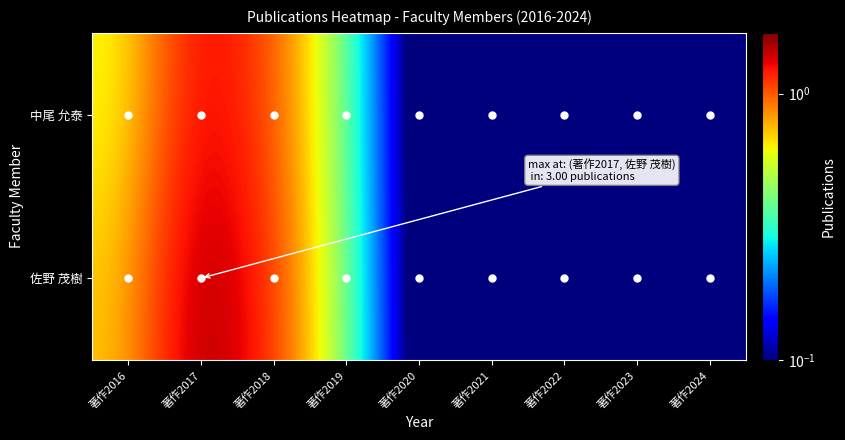

Reading right to left, list all the values displayed in this chart.

佐野 茂樹: 著作2024=0.0	著作2023=0.0	著作2022=0.0	著作2021=0.0	著作2020=0.0	著作2019=0.3	著作2018=1.1	著作2017=1.6	著作2016=0.7
中尾 允泰: 著作2024=0.0	著作2023=0.0	著作2022=0.0	著作2021=0.0	著作2020=0.0	著作2019=0.3	著作2018=1.0	著作2017=1.4	著作2016=0.6